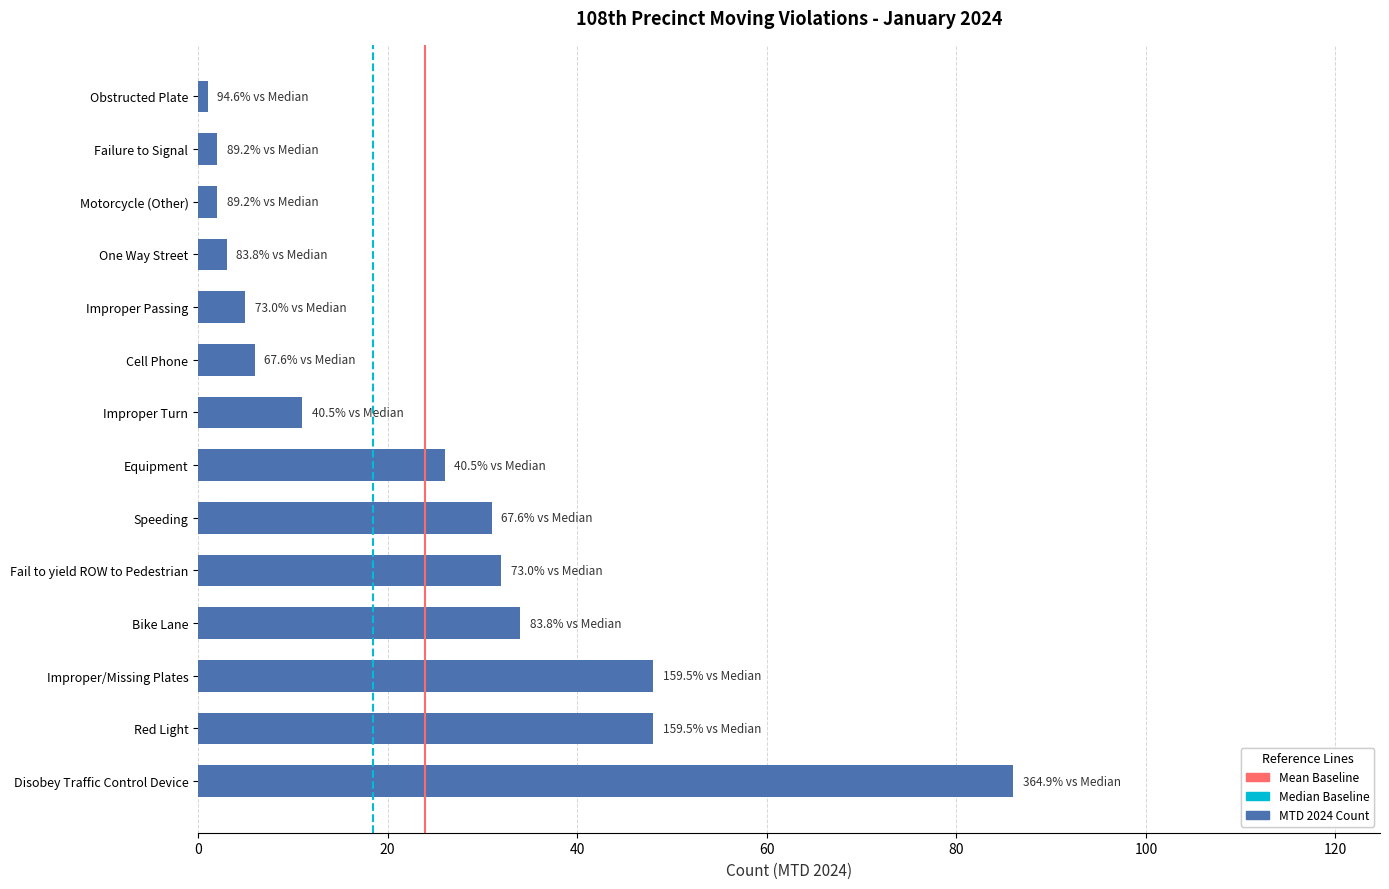

What is the difference between the maximum and second lowest values?

84